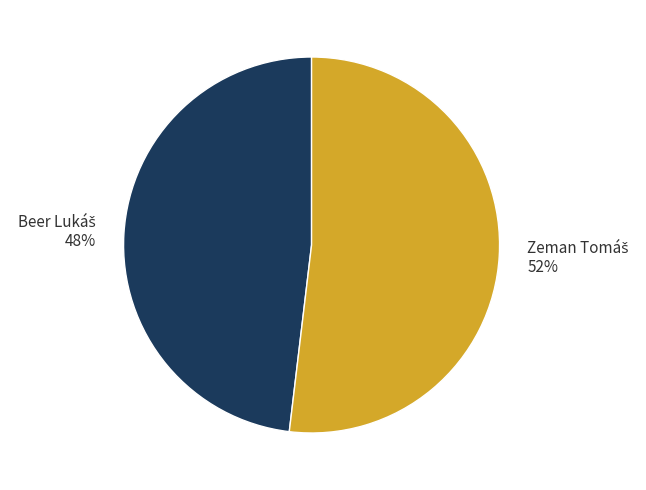

Is there a majority slice in this chart?

Yes